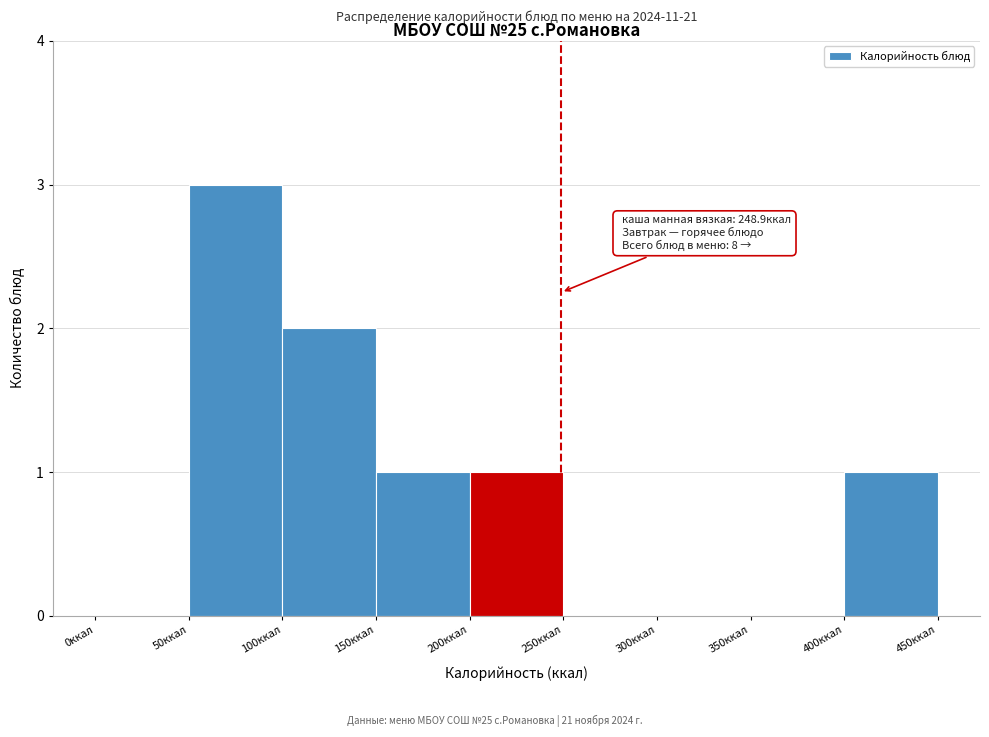

Over which range of the x-axis is the bar tallest?

50 to 100